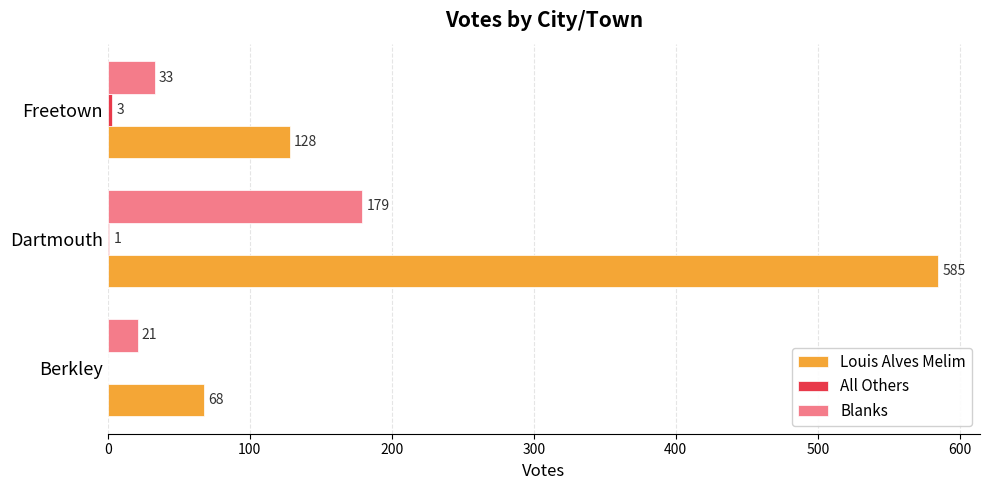

True or false: Louis Alves Melim has a value of 585 at Dartmouth.

True